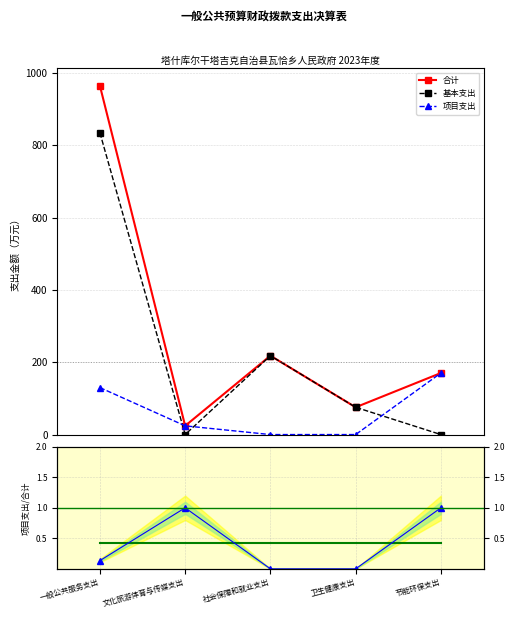

At which label does 项目支出/合计 (ratio) reach its minimum?

社会保障和就业支出